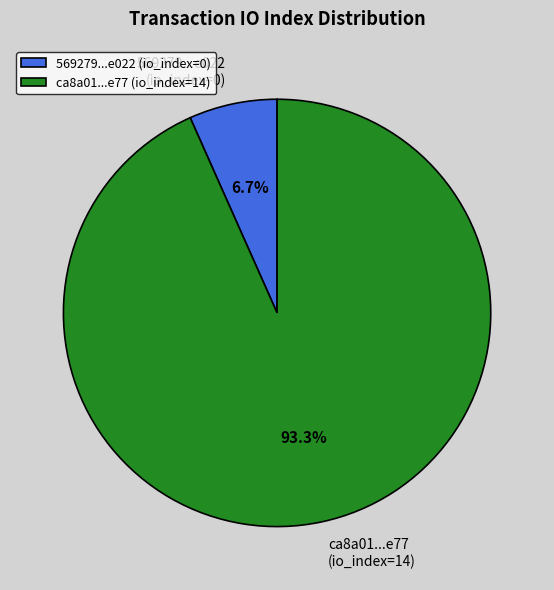

What percentage do 569279...e022 (io_index=0) and ca8a01...e77 (io_index=14) together represent?

100.0%